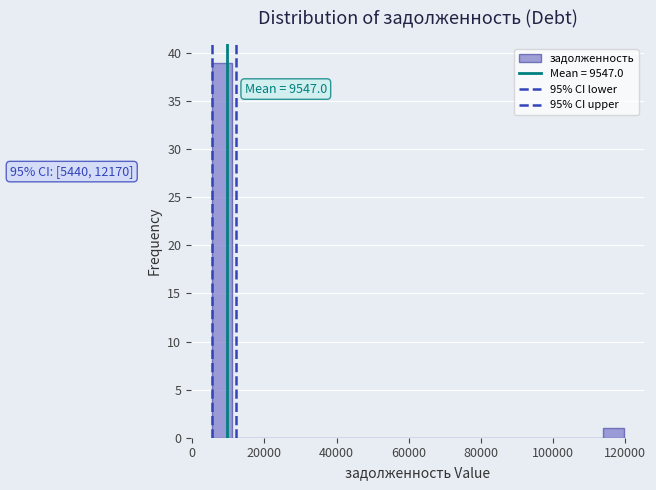

Read against the x-axis, roughly where is the centre of the tallest bar?

8000